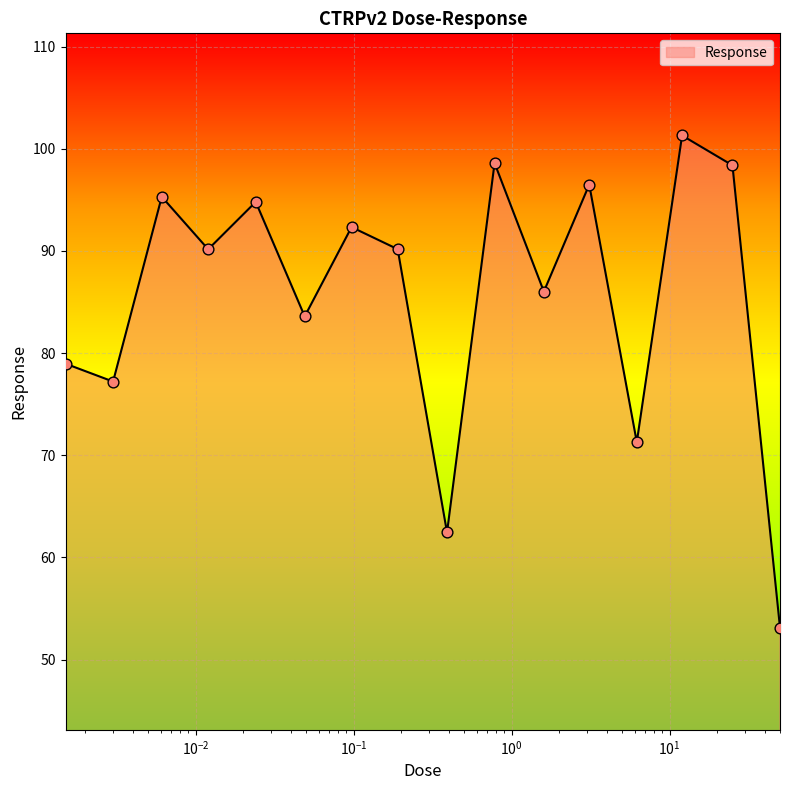

What is the greatest value displayed?

101.3